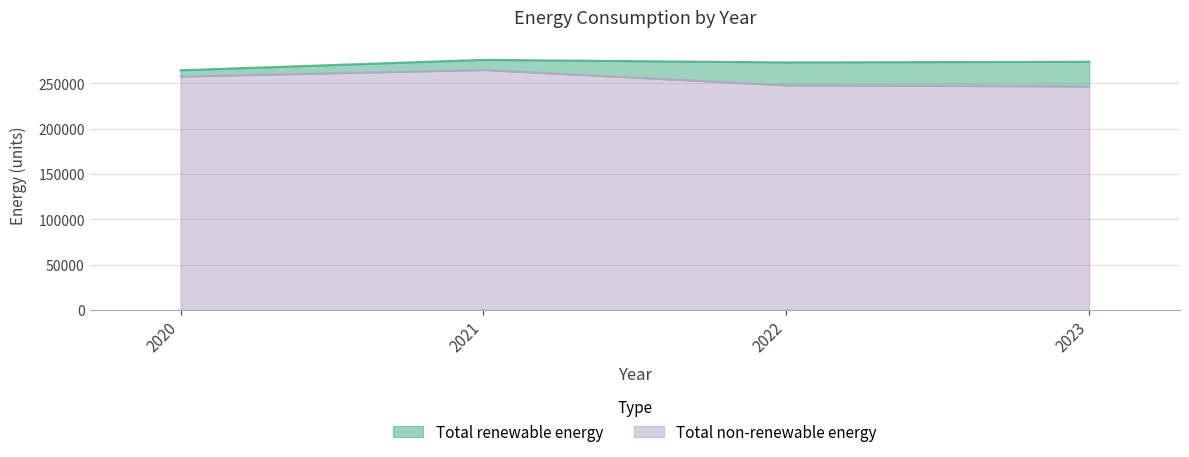

Between 2023 and 2022, which is larger?

2022